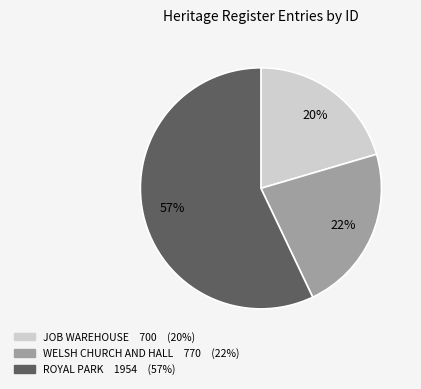

To the nearest percent, what is the difference between the largest and smallest slice percentages?

37%